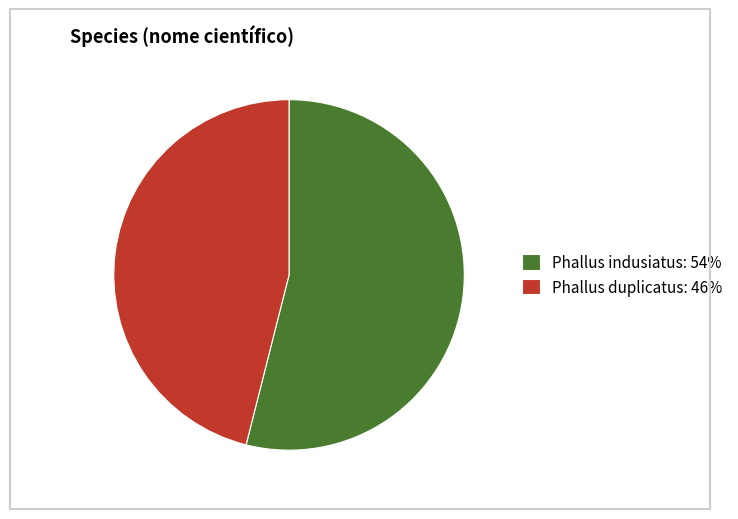

The Phallus indusiatus slice represents 54% of the pie. True or false?

True